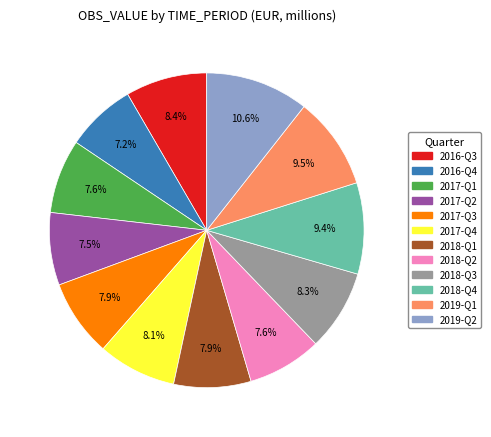

Is it true that 2017-Q1 is 20% of the pie?

False